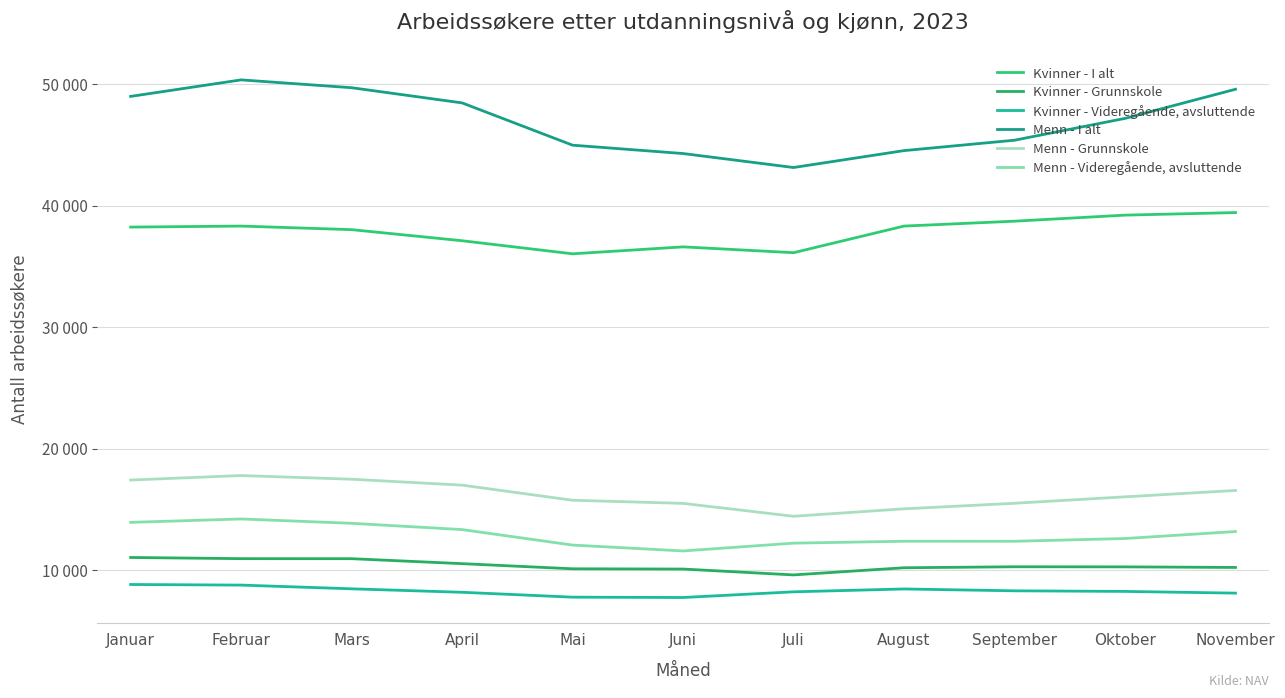

How many data points in Kvinner - Grunnskole are less than 10274?

5